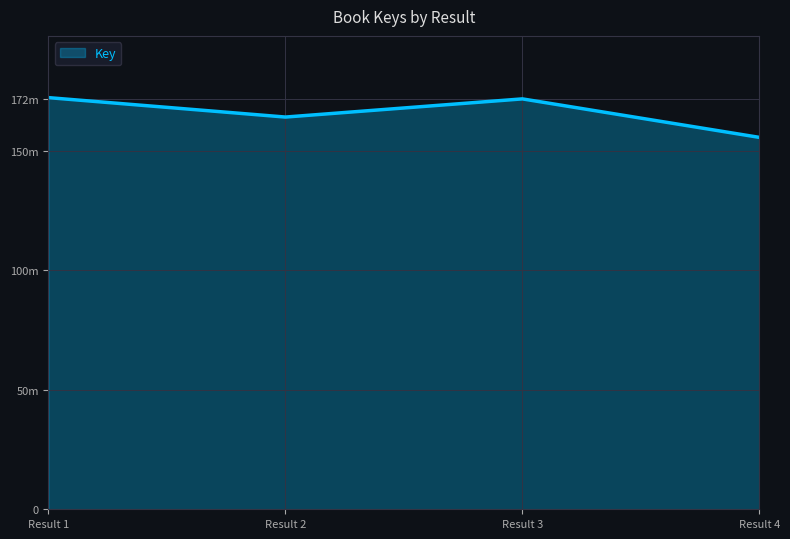

What is the minimum value shown in the chart?

155740906